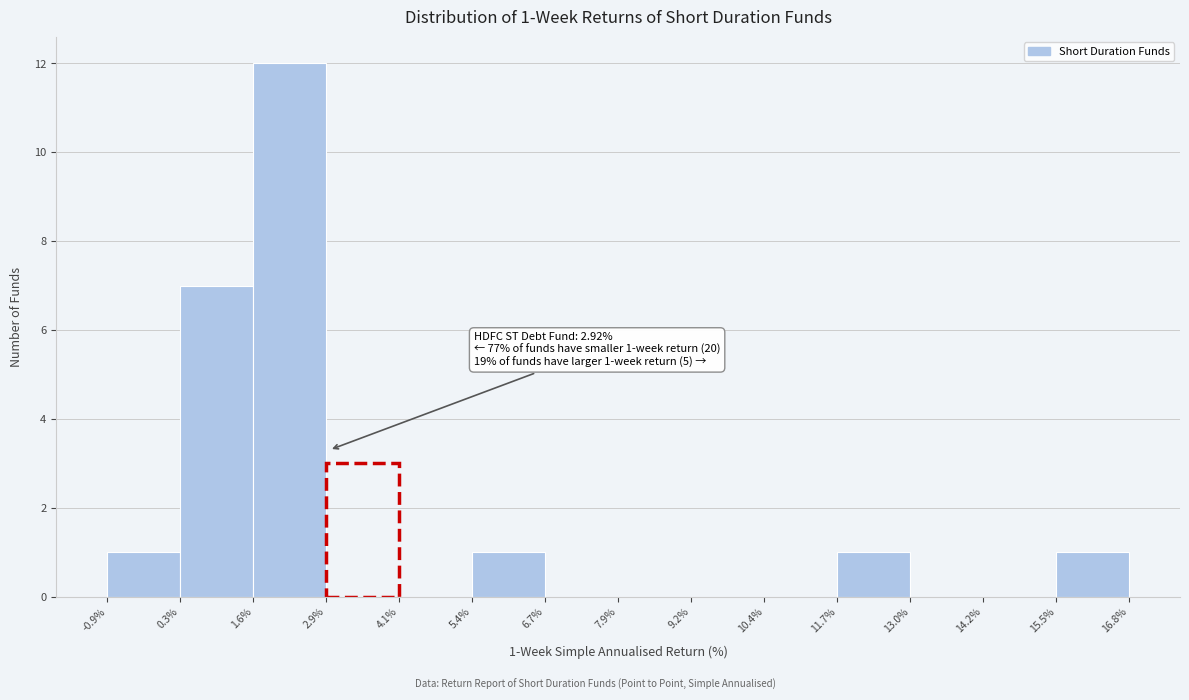

Which range on the x-axis has the tallest bar?

1.6% to 2.9%